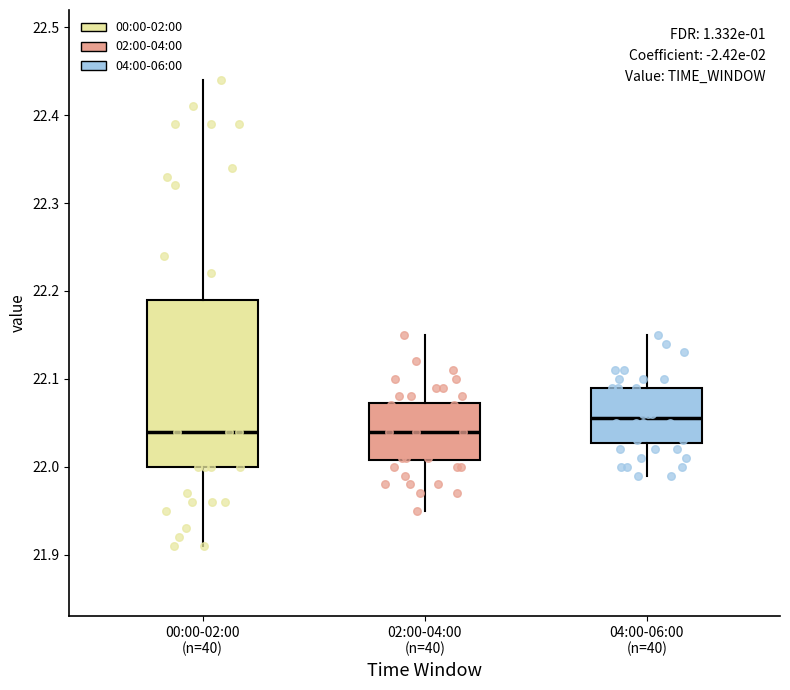

Where is the lower edge of the box for 02:00-04:00 (n=40) on the y-axis? The values are not printed on the chart, so give them approximately, as read against the axis.

22.01